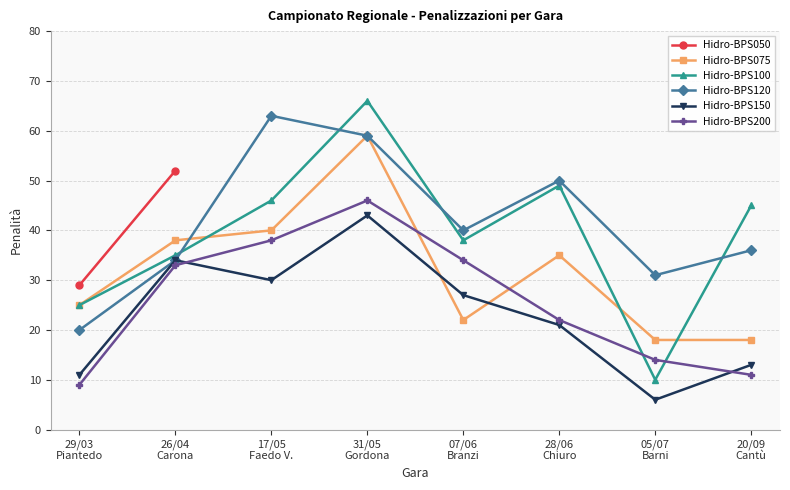

What is the label of the 8th point from the left?

20/09
Cantù